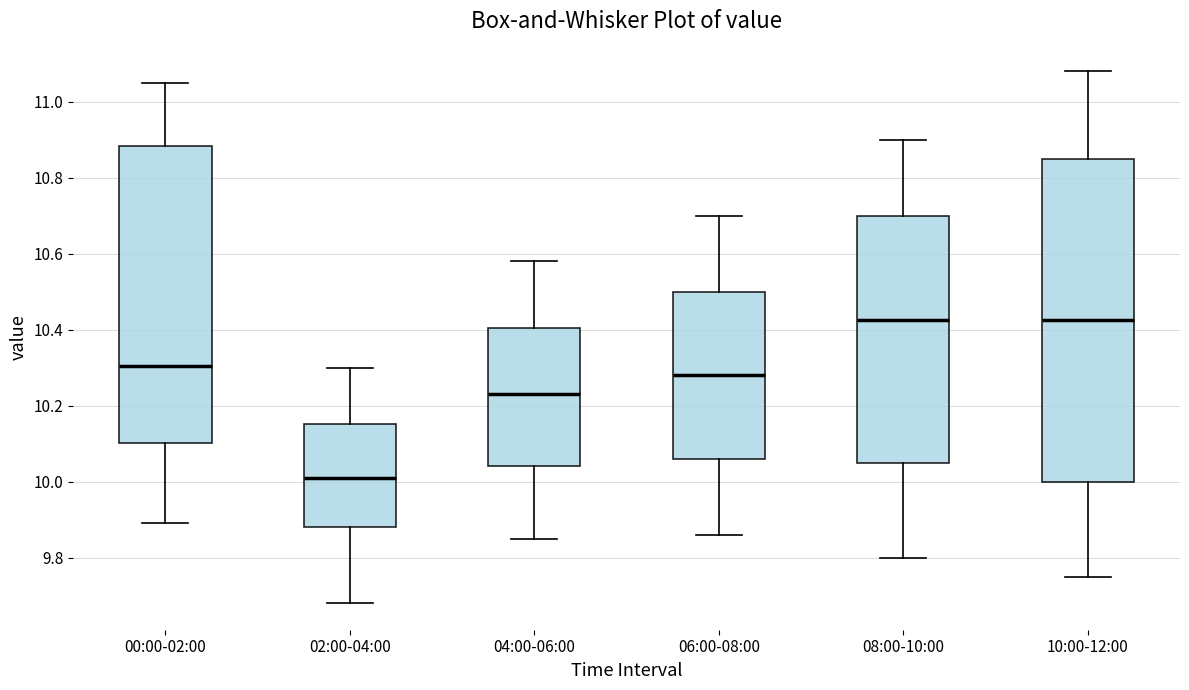

Which box is the tallest, from its lower edge to its upper edge?

10:00-12:00